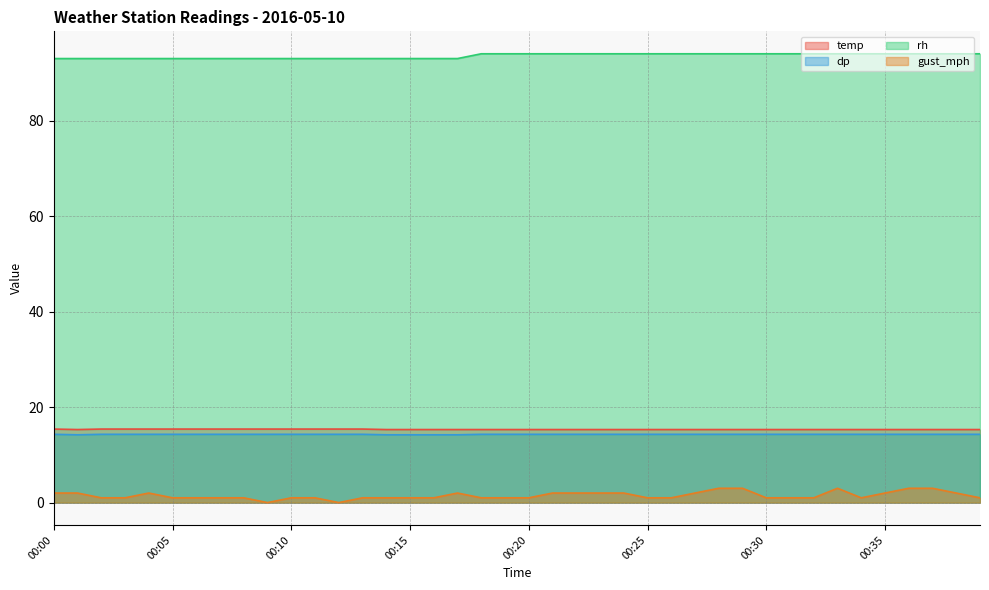

How many interior local peaks does the gust_mph series have?

3